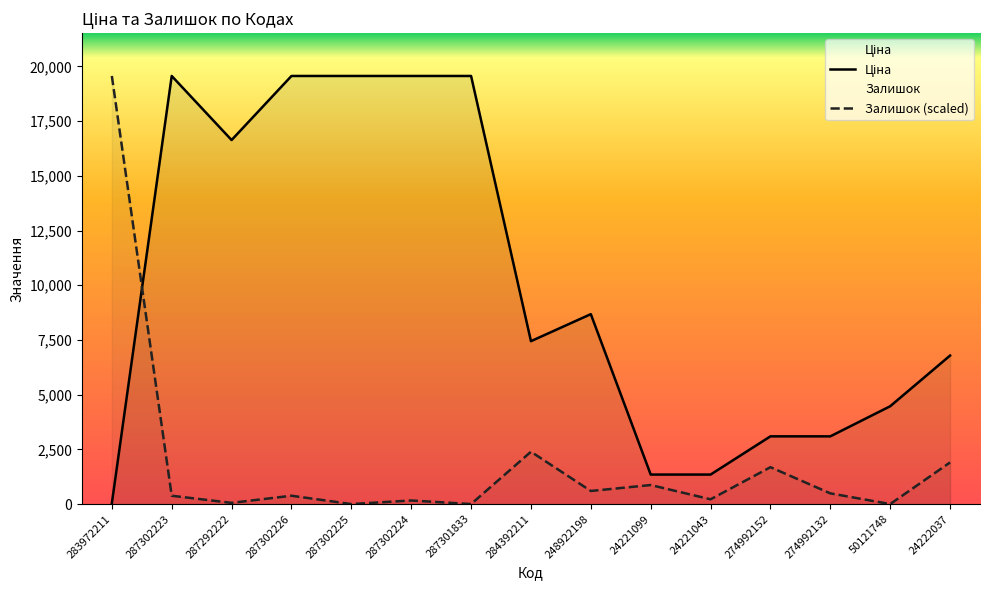

Which series has the widest spread of values?

Залишок (scaled)